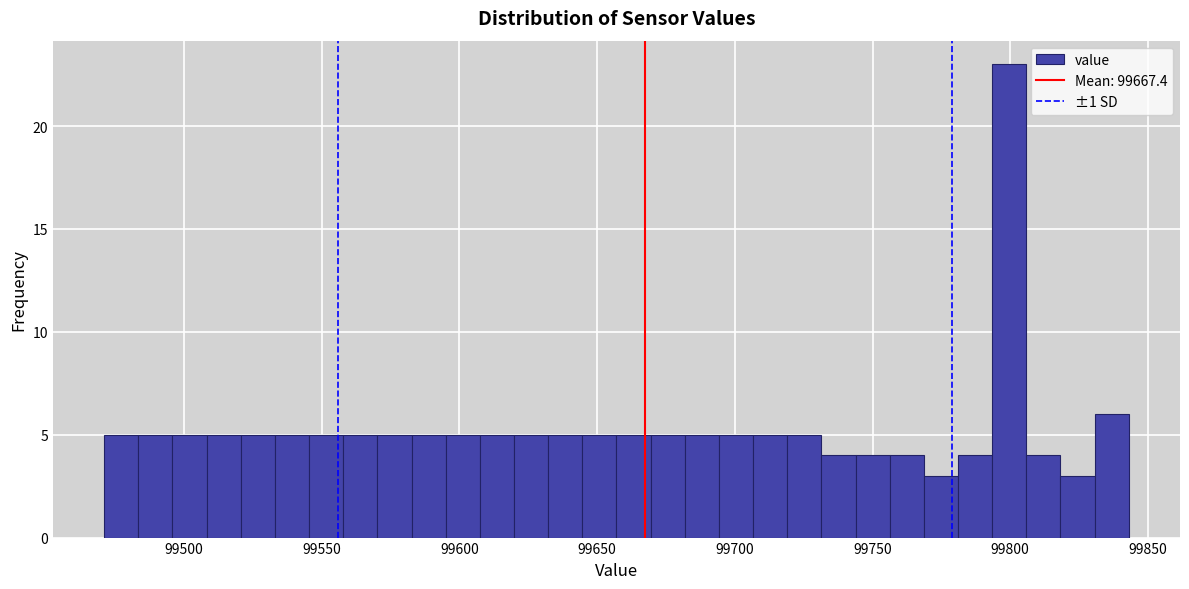

Around what value on the x-axis is the tallest bar? Give the approximate position of its centre, as read against the axis.

99800